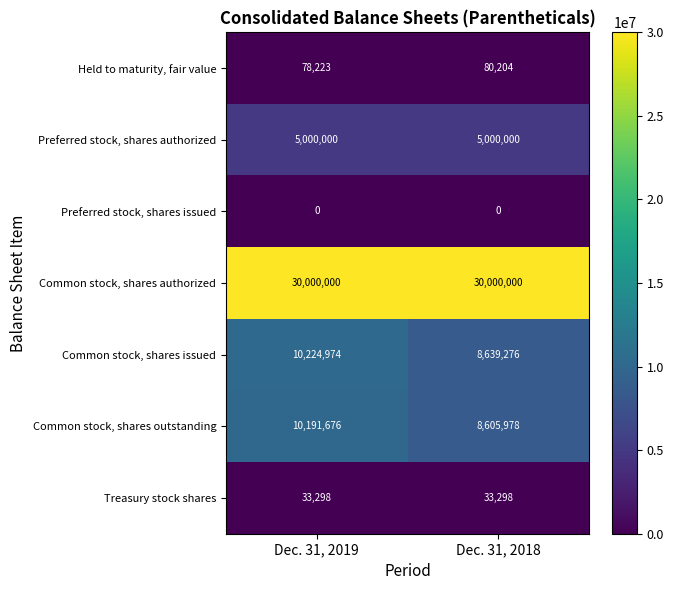

How many data points does each series have?

2